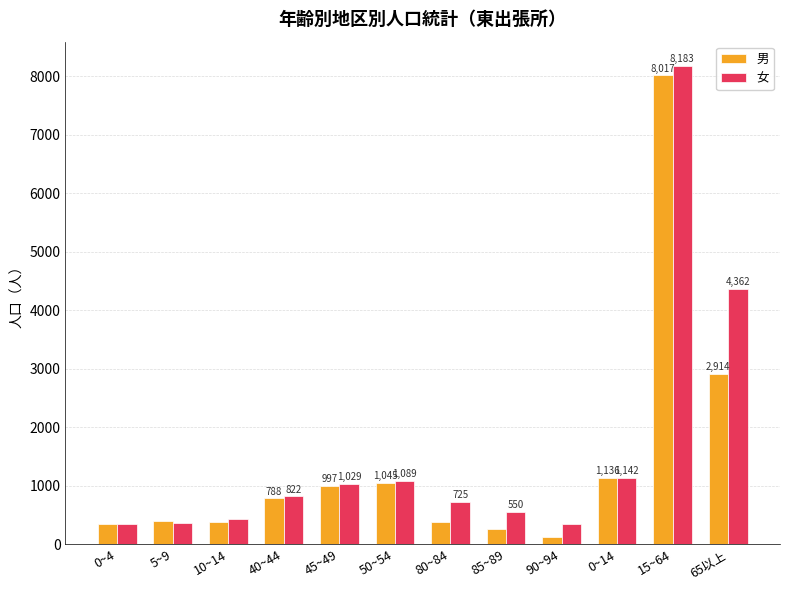

List the series in order of their overall mean, lowest first.

男, 女